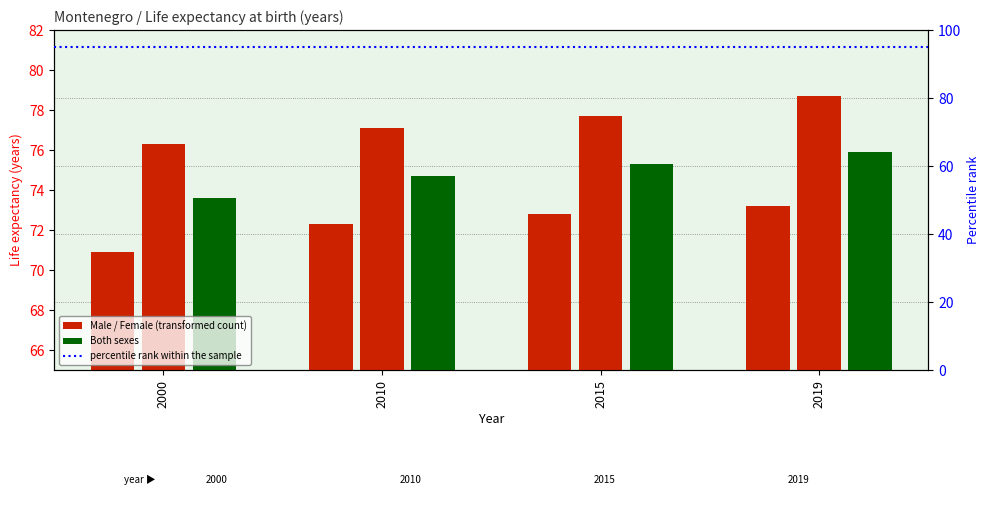

Is the value of Female at 2015 greater than the value of Male at 2000?

Yes